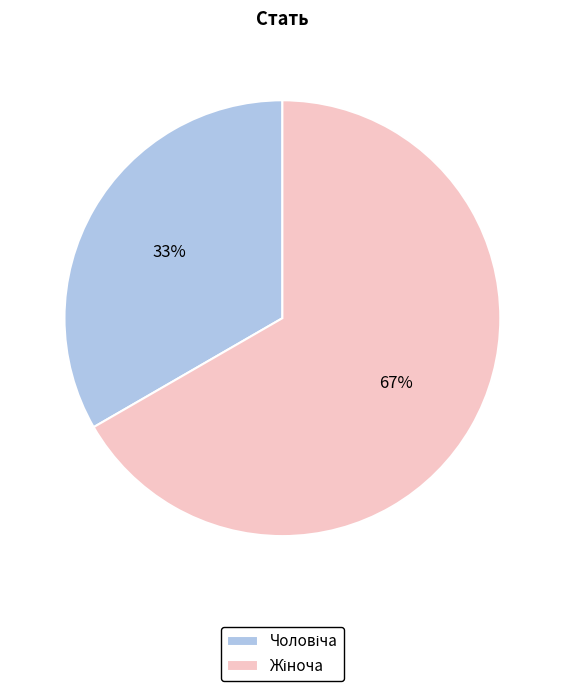

Does any single category account for the majority?

Yes